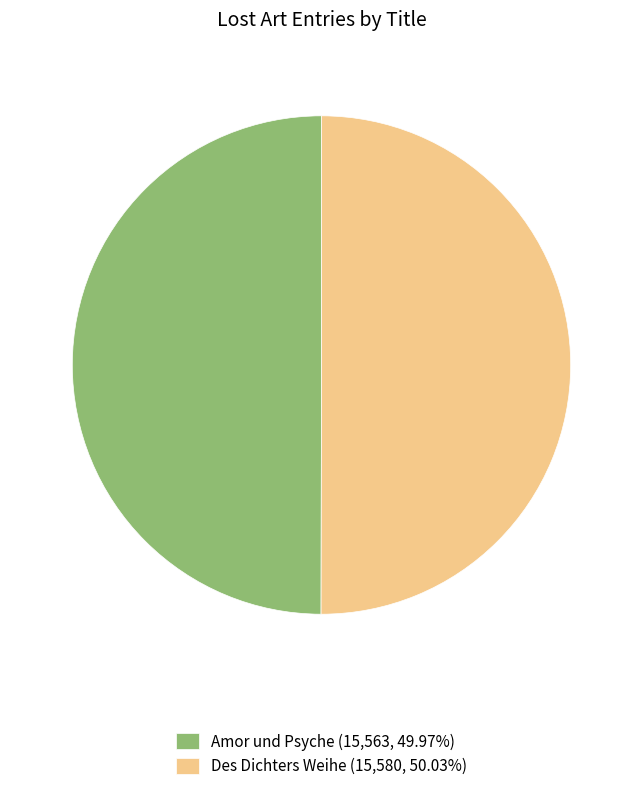

Do Amor und Psyche (15,563, 49.97%) and Des Dichters Weihe (15,580, 50.03%) together represent more than half of the pie?

Yes